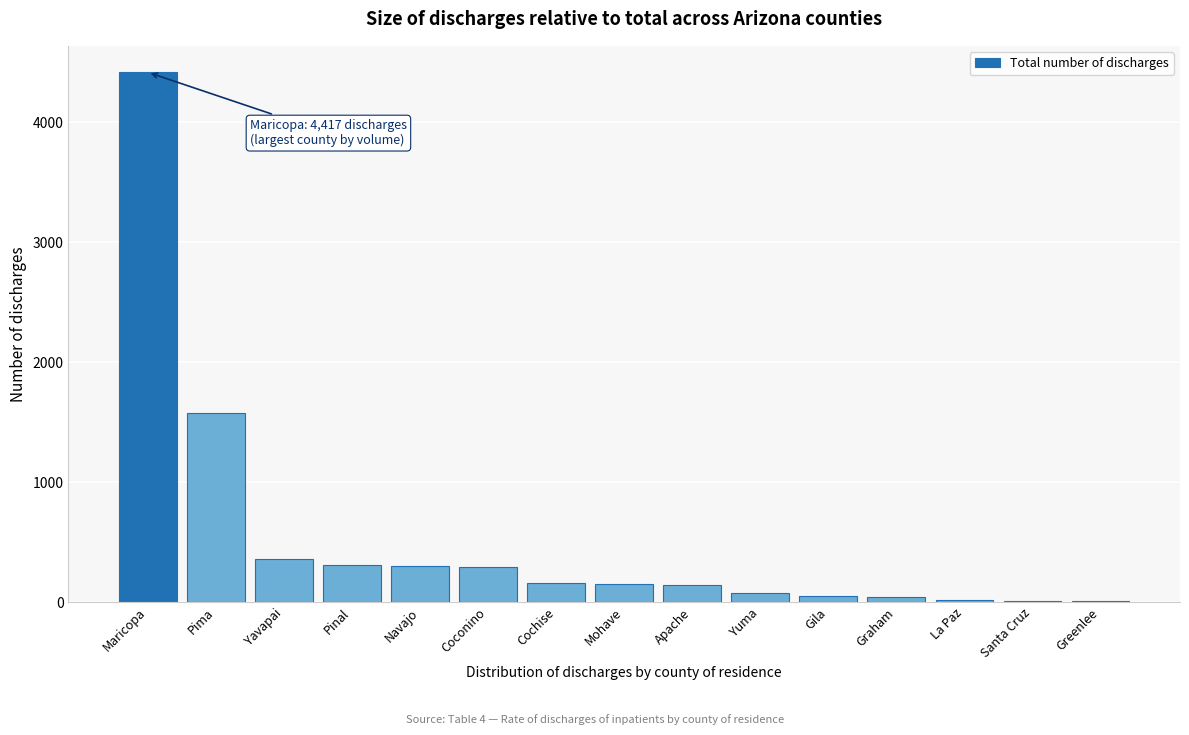

Between Gila and Maricopa, which is larger?

Maricopa